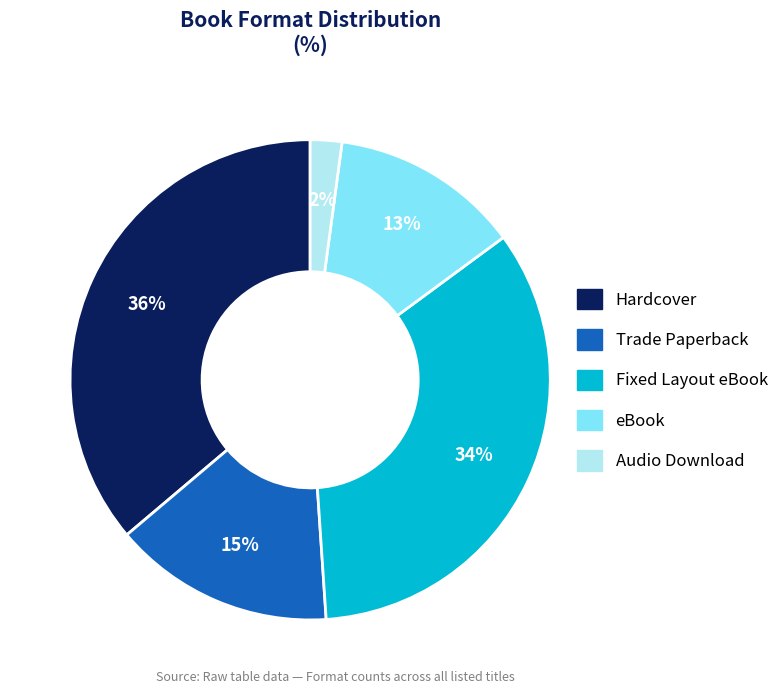

Which category has the smallest portion of the pie?

Audio Download